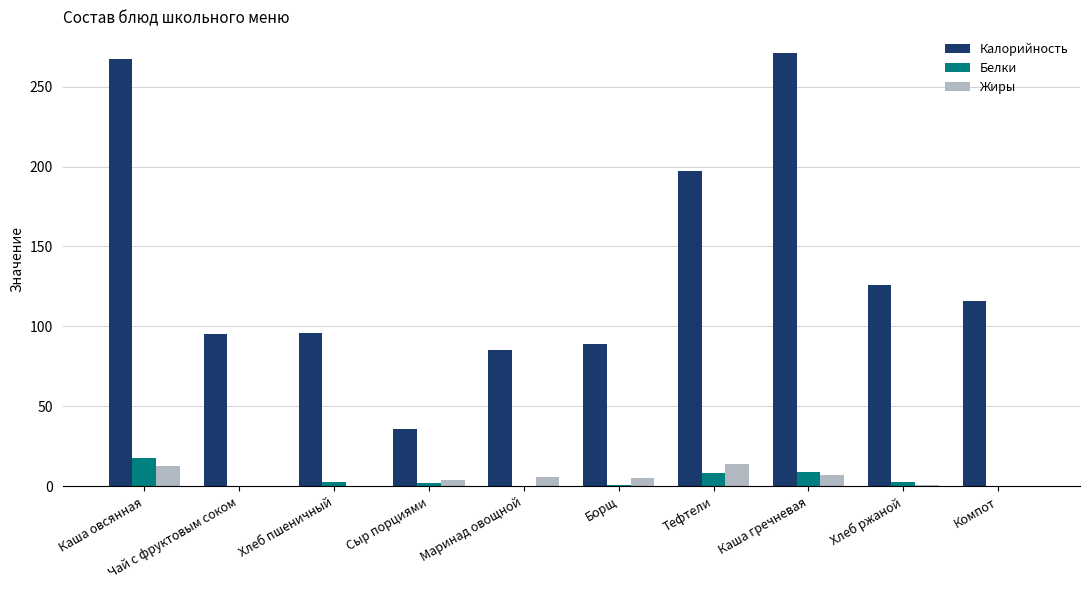

At which label does Белки first exceed 2?

Каша овсянная